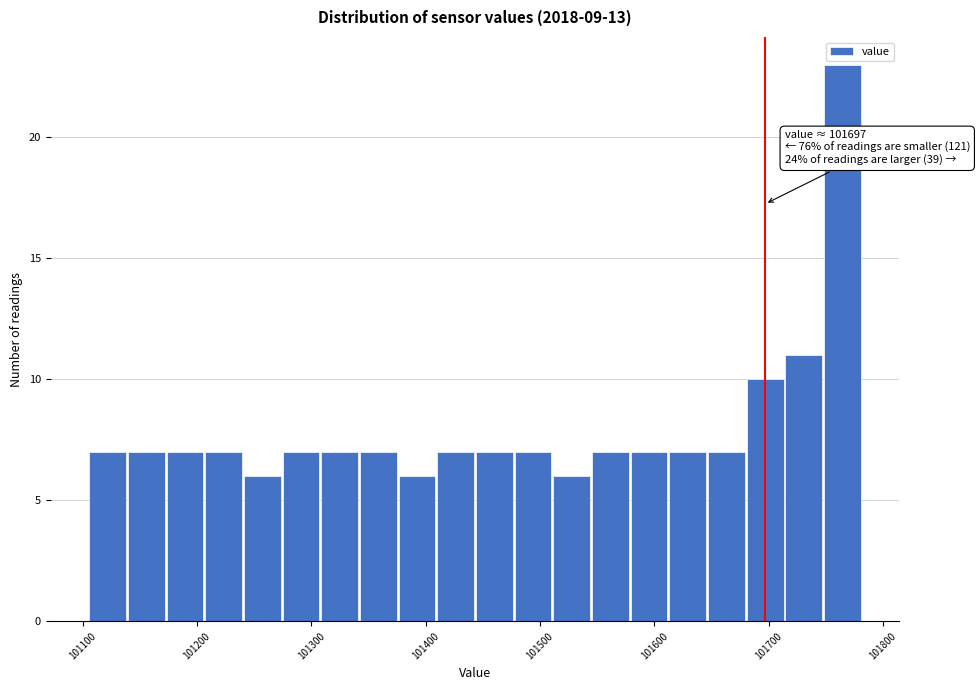

Around what value on the x-axis is the tallest bar? Give the approximate position of its centre, as read against the axis.

101760